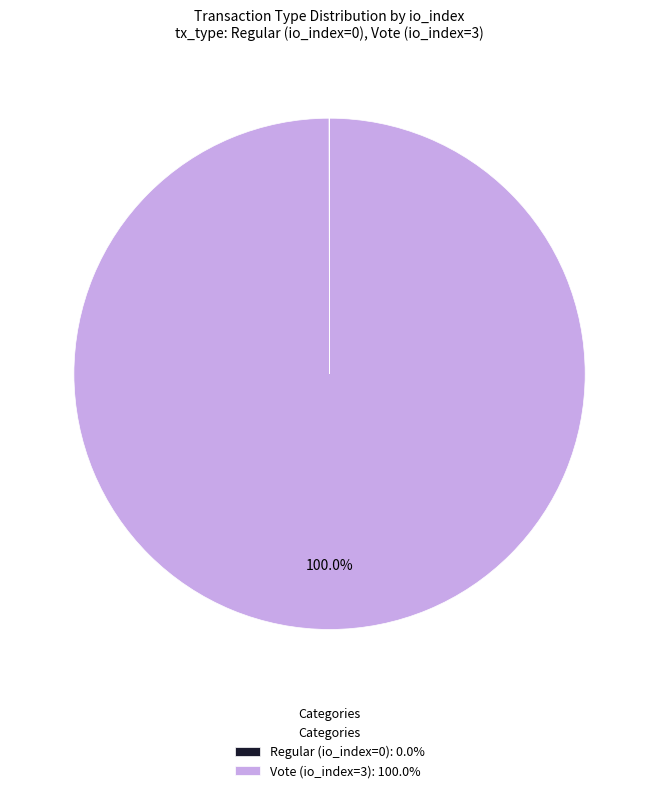

True or false: Vote (io_index=3) accounts for 100% of the total.

True